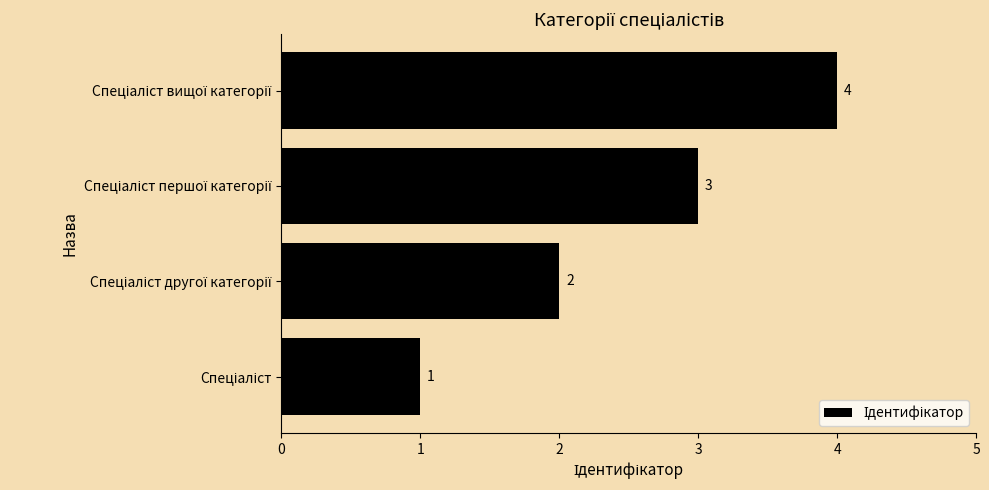

What is the difference between the maximum and minimum values?

3